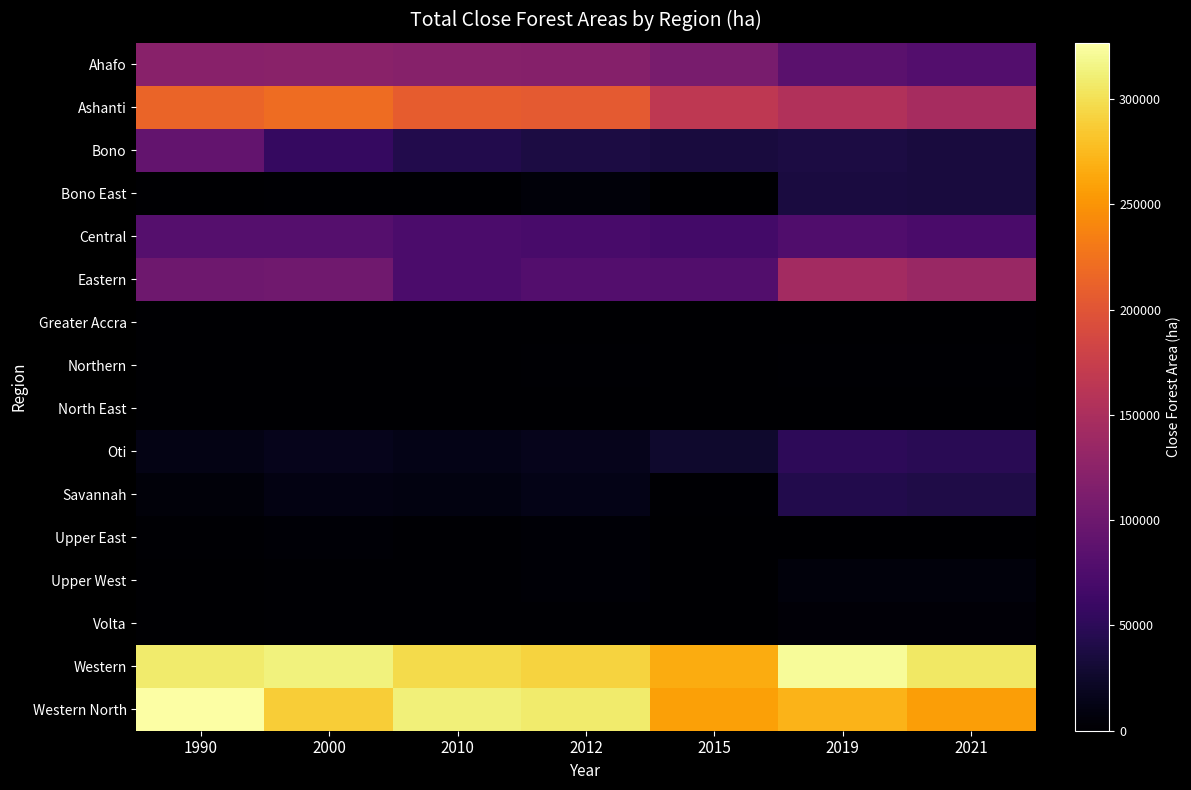

At which category is the sum across all series the highest?

1990